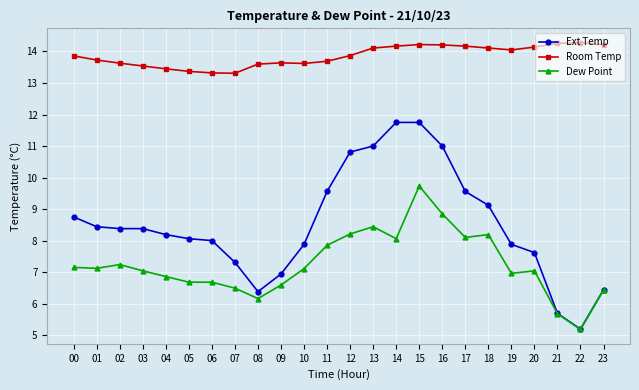

True or false: Dew Point has more than 1 interior local peaks.

True